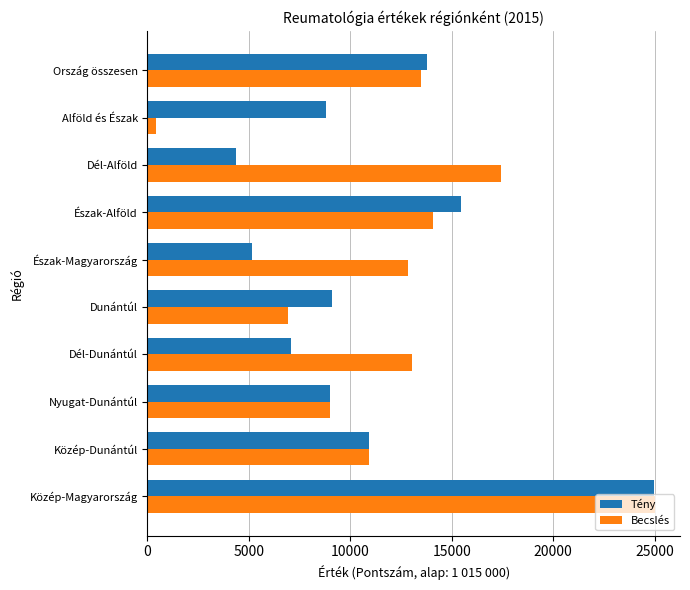

What is the minimum value for Becslés?

409.1